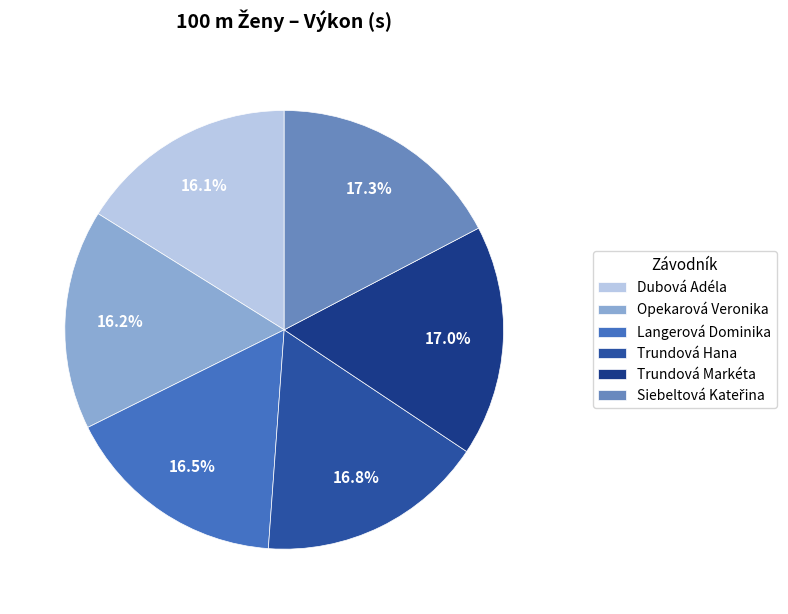

Count the number of slices in the pie.

6